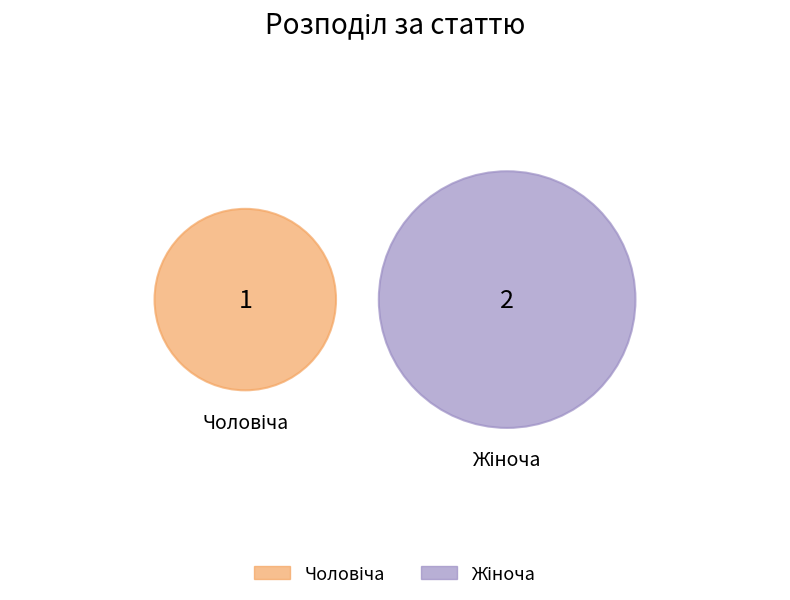

To the nearest percent, what is the difference between the largest and smallest slice percentages?

33%